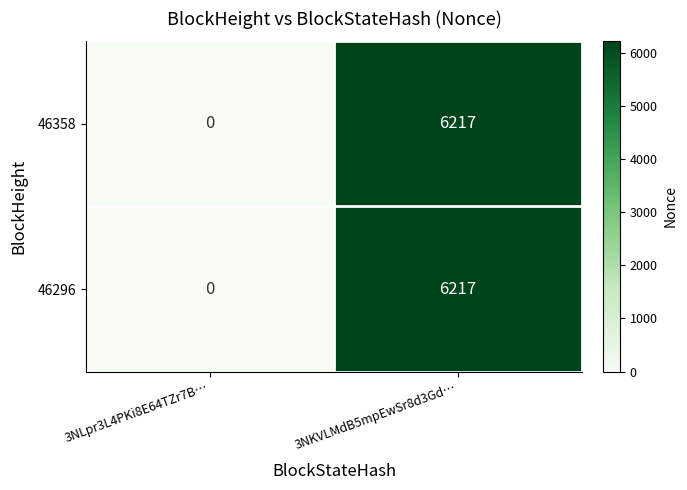

List the labels in order of 46296 value, smallest first.

3NLpr3L4PKi8E64TZr7B…, 3NKVLMdB5mpEwSr8d3Gd…